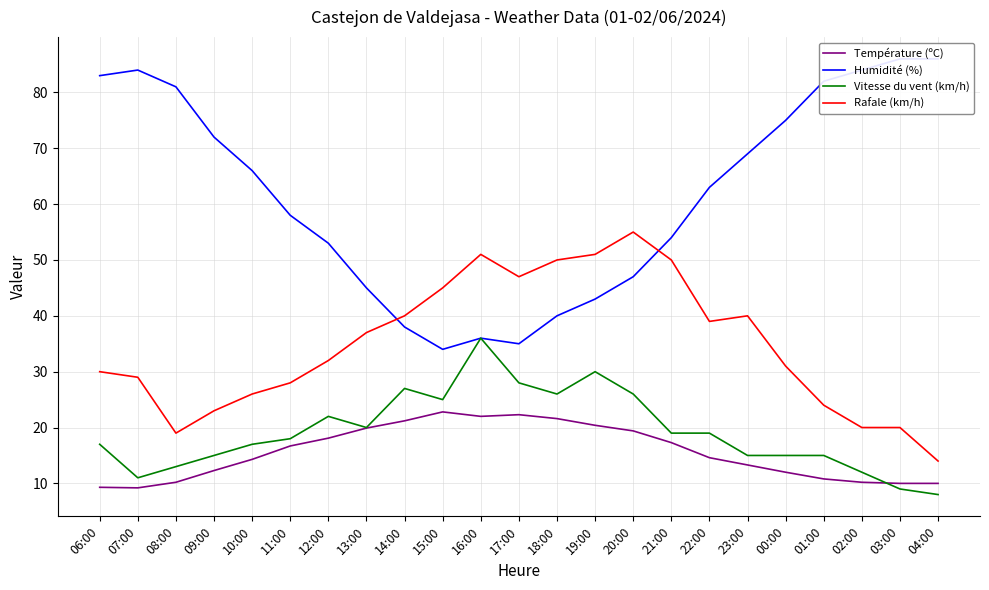

How many interior local peaks does the Vitesse du vent (km/h) series have?

4